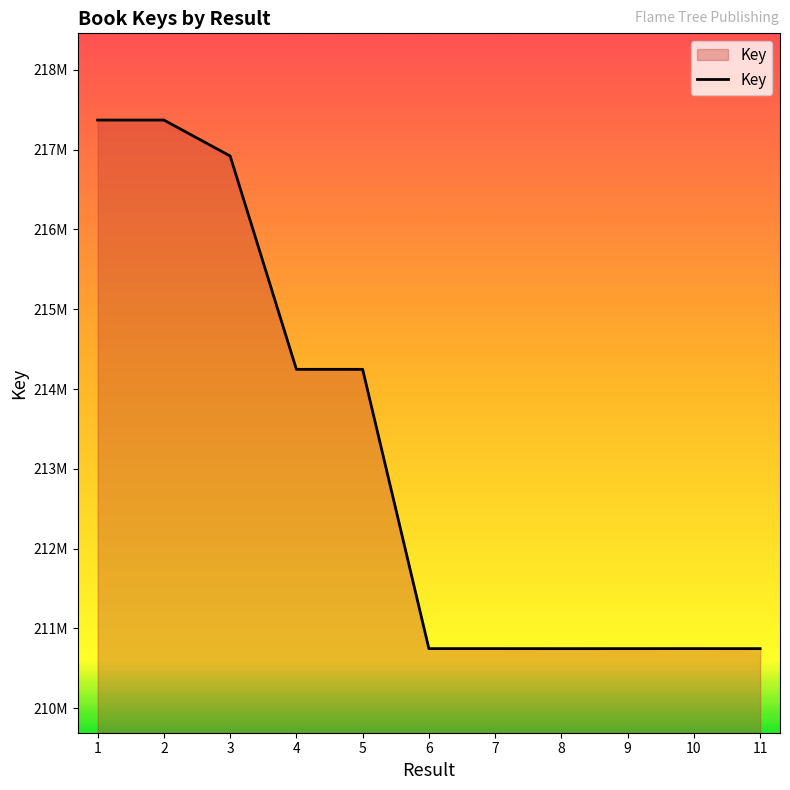

Rank the categories by value from highest to lowest.

2, 1, 3, 4, 5, 10, 7, 6, 9, 11, 8